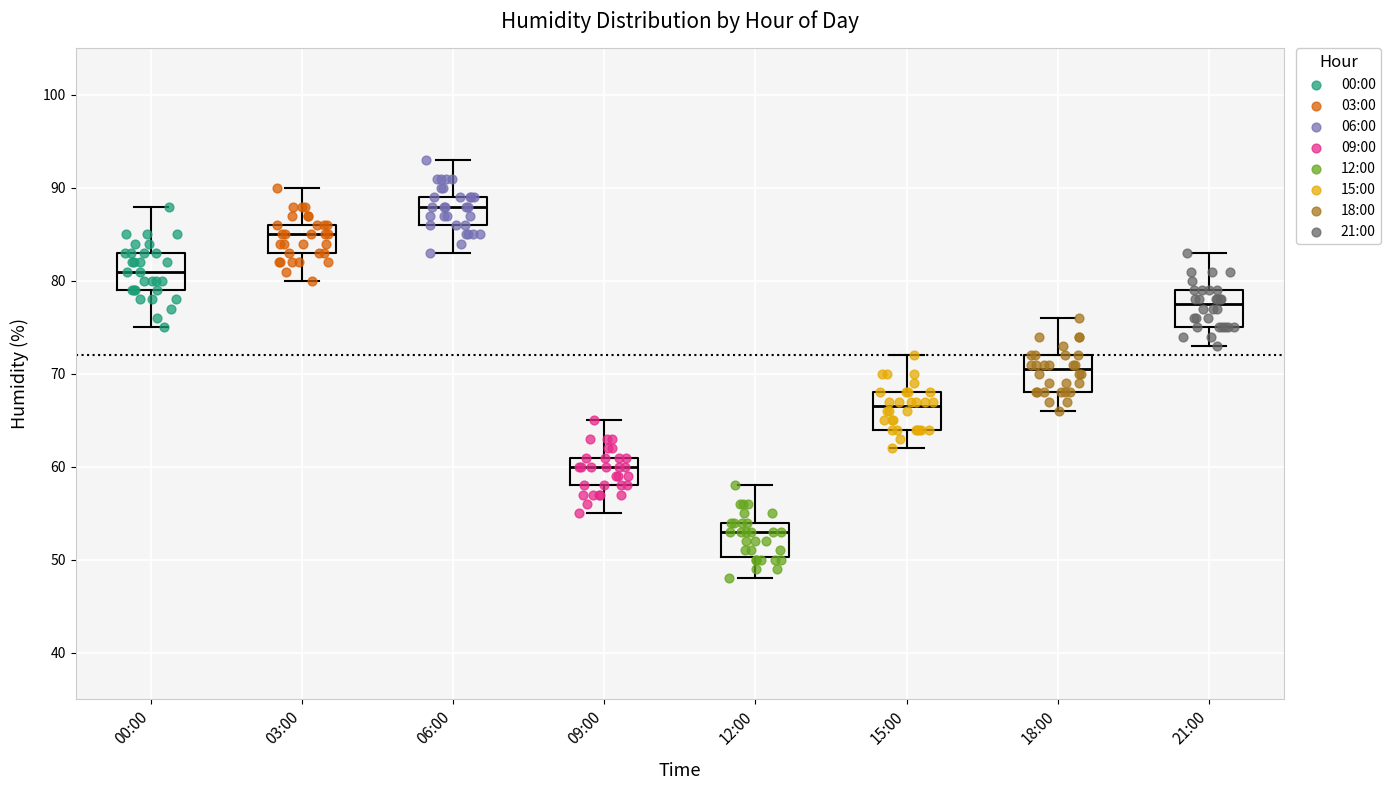

Reading left to right, read every box against the y-axis: the position of its median line, the range the box covers, and the ends of its whiskers. The values are not printed on the chart, so give them approximately, as read against the axis.

00:00: median 81, box 79 to 83, whiskers 75 to 88
03:00: median 85, box 83 to 86, whiskers 80 to 90
06:00: median 88, box 86 to 89, whiskers 83 to 93
09:00: median 60, box 58 to 61, whiskers 55 to 65
12:00: median 53, box 50 to 54, whiskers 48 to 58
15:00: median 67, box 64 to 68, whiskers 62 to 72
18:00: median 71, box 68 to 72, whiskers 66 to 76
21:00: median 78, box 75 to 79, whiskers 73 to 83